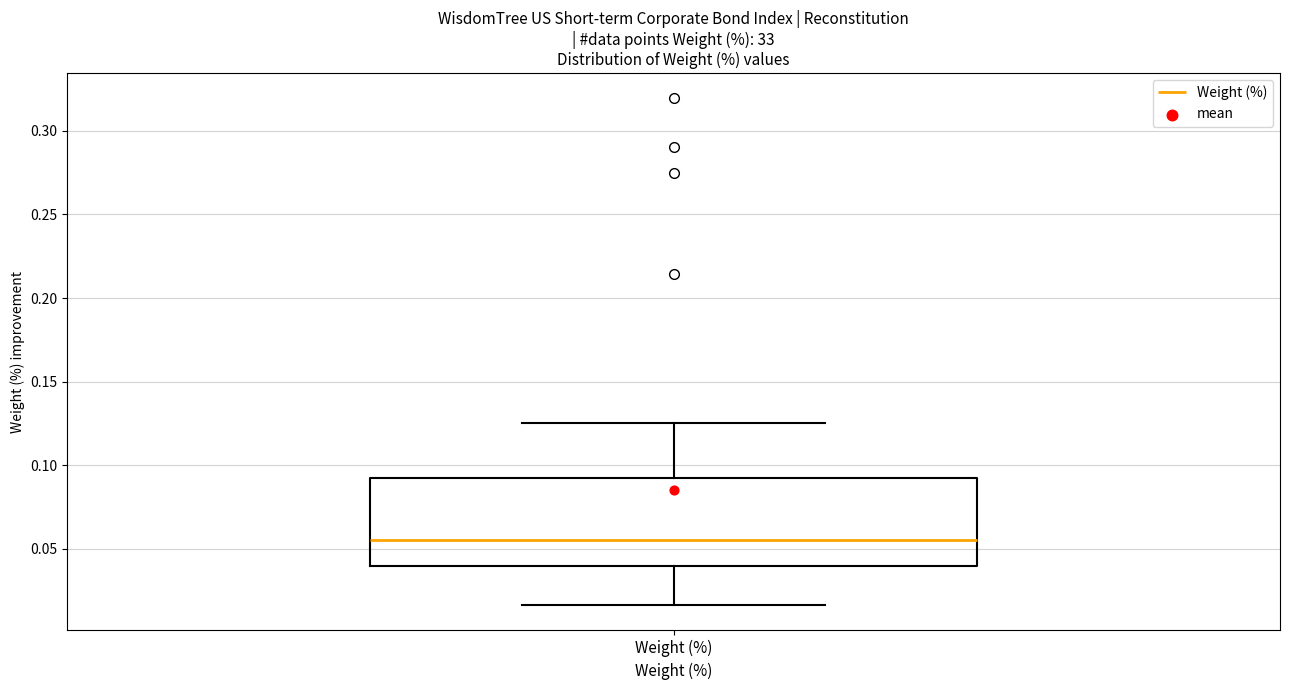

Read this box plot against the y-axis: the position of the median line, the range covered by the box, and the ends of both whiskers. The values are not printed on the chart, so give them approximately, as read against the axis.

median 0.055, box 0.040 to 0.090, whiskers 0.015 to 0.125